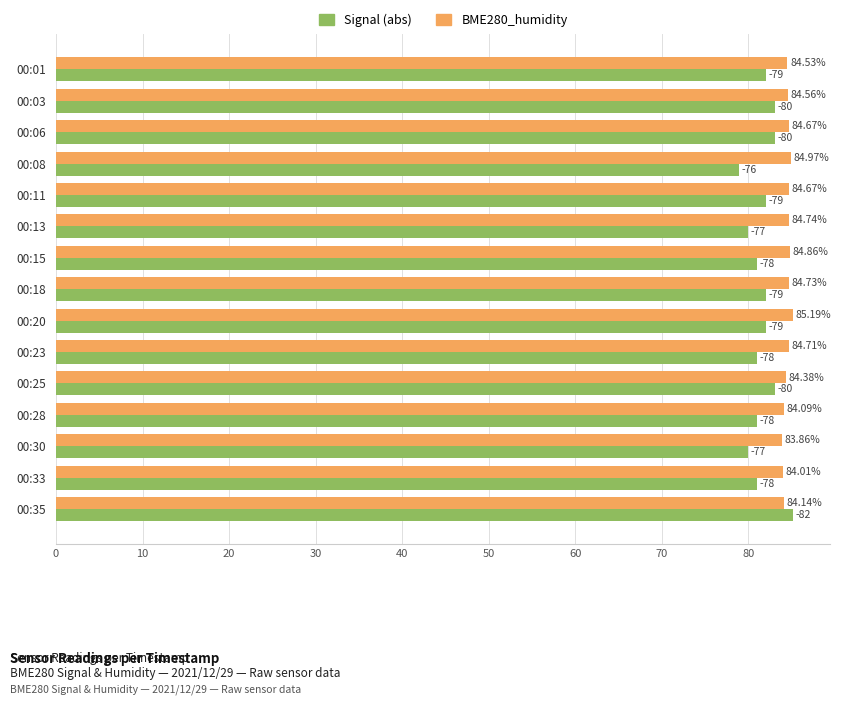

At which category is the sum across all series the highest?

00:35